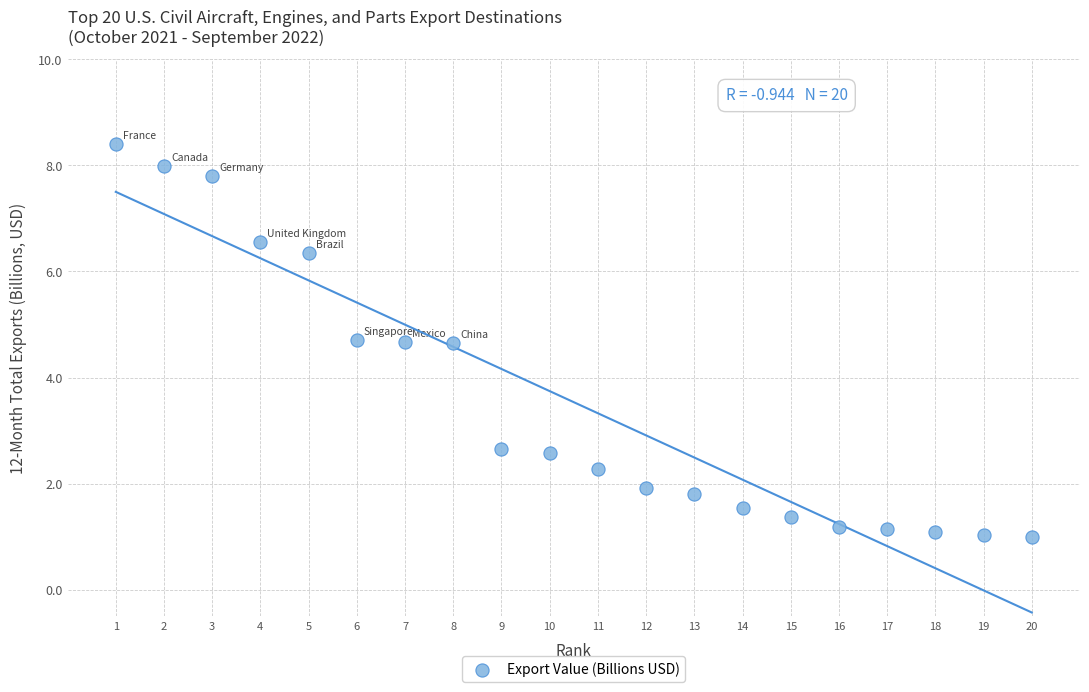

What is the range of Y values (max minus min)?

7.4